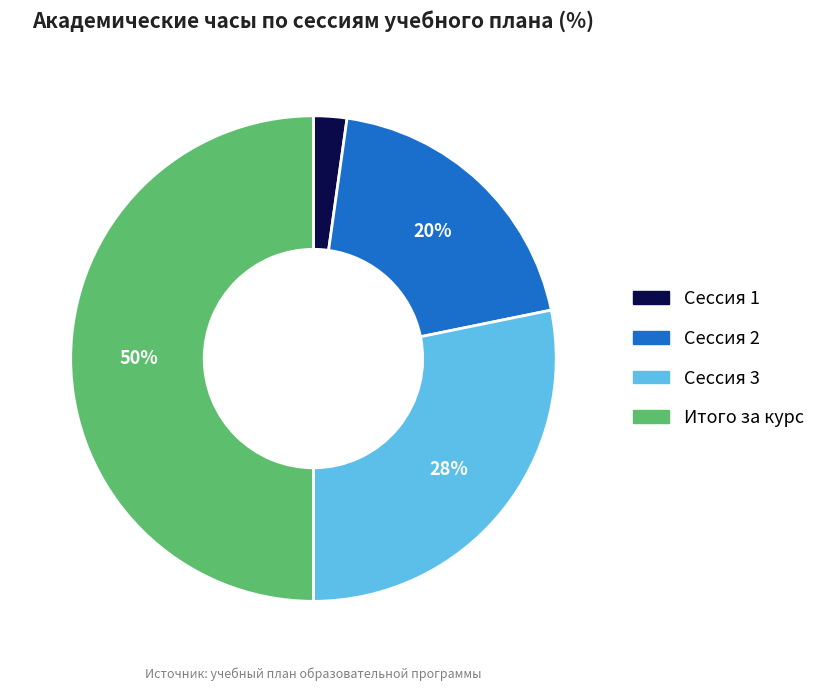

Which has a higher value, Сессия 1 or Сессия 2?

Сессия 2